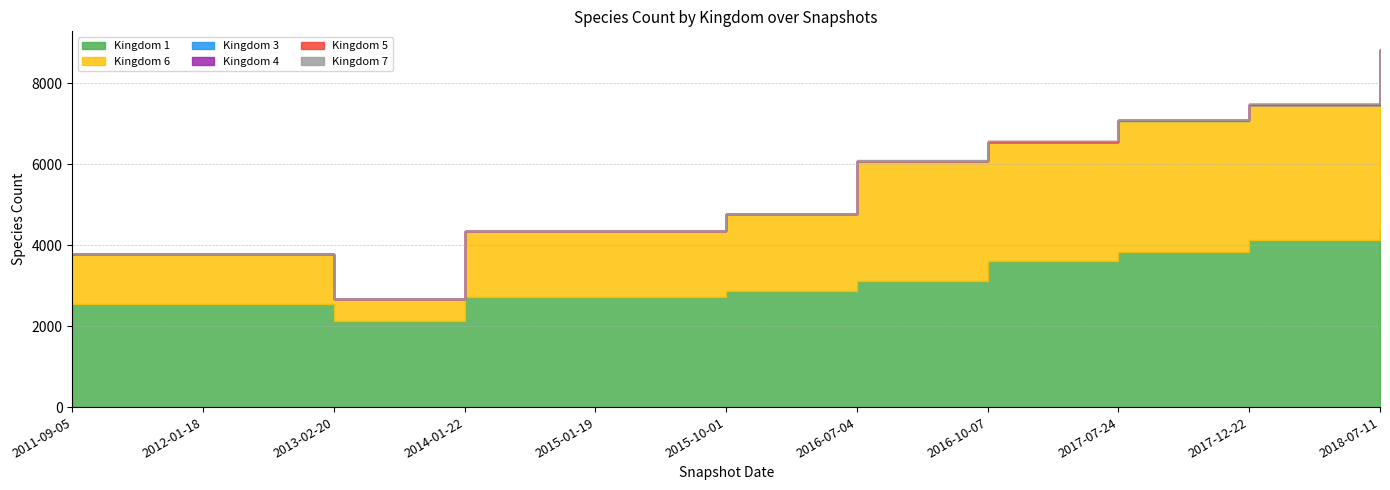

What position from the right is 2016-10-07?

4